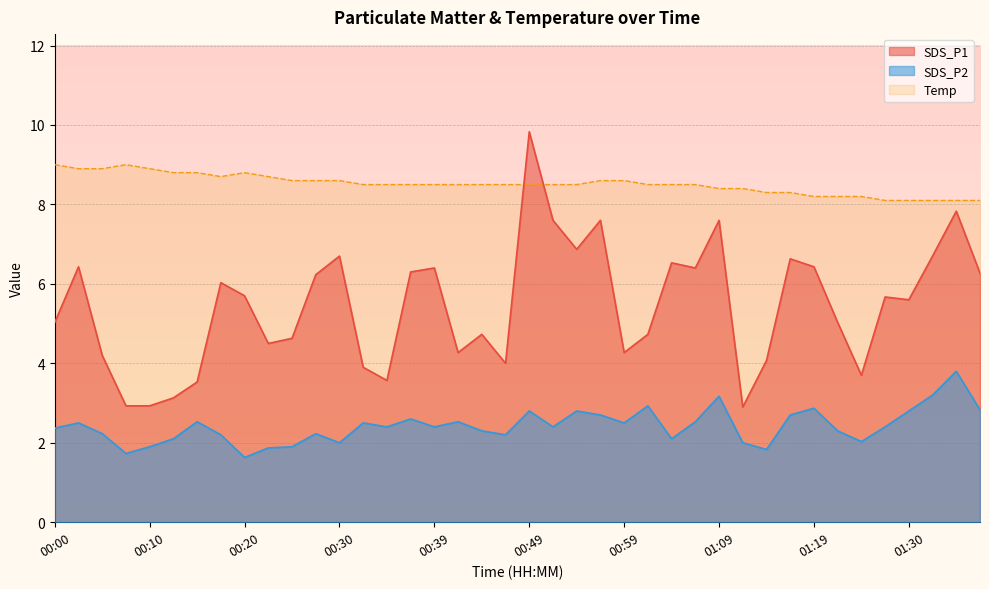

How many categories are shown in the chart?

40